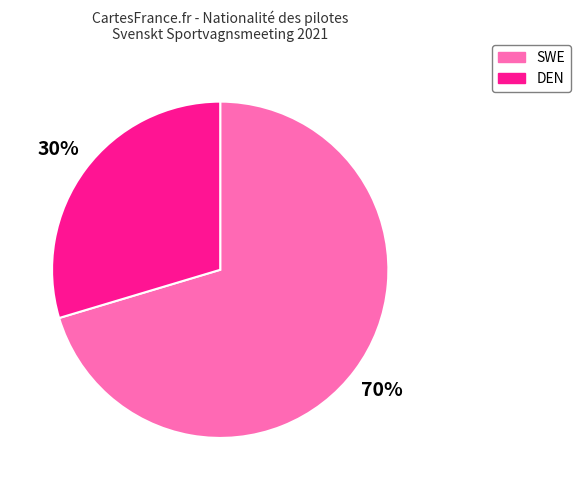

Count the number of slices in the pie.

2